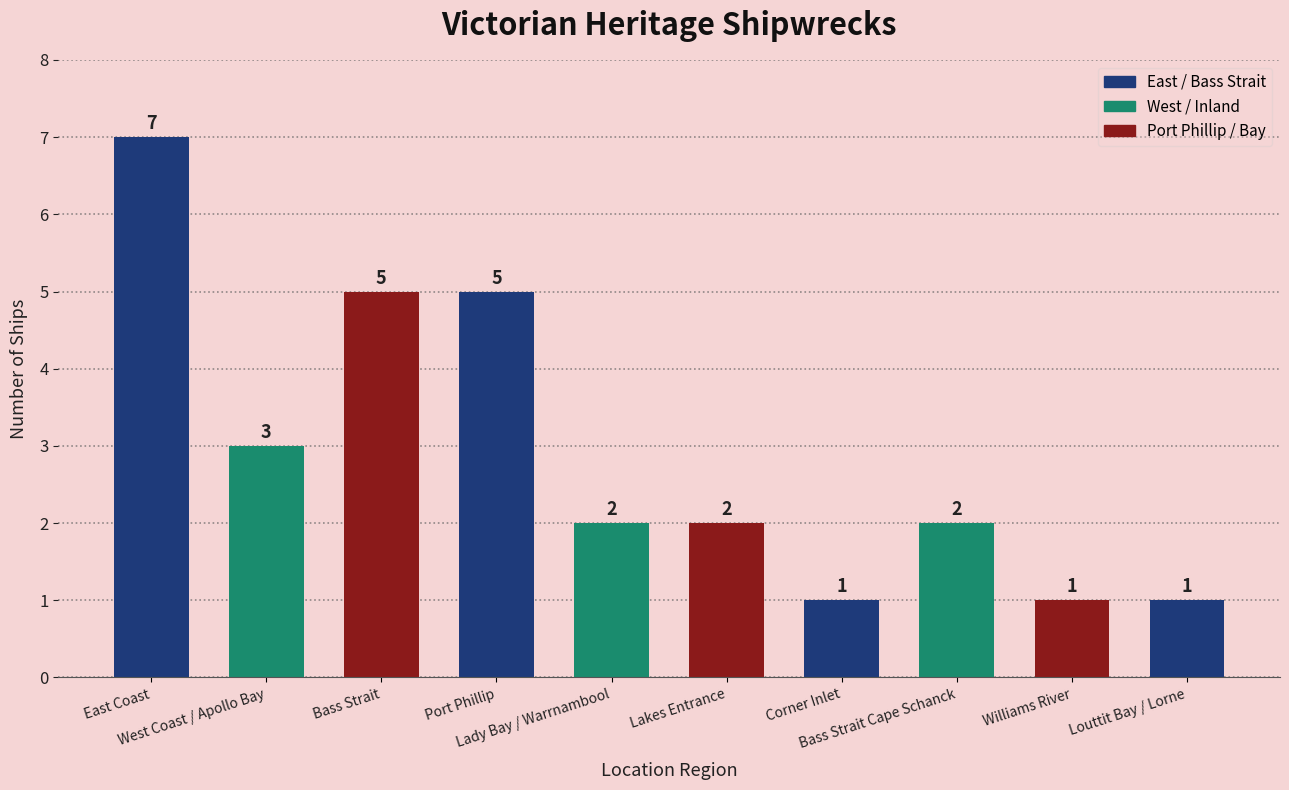

True or false: the data shows 2 at Bass Strait Cape Schanck.

True